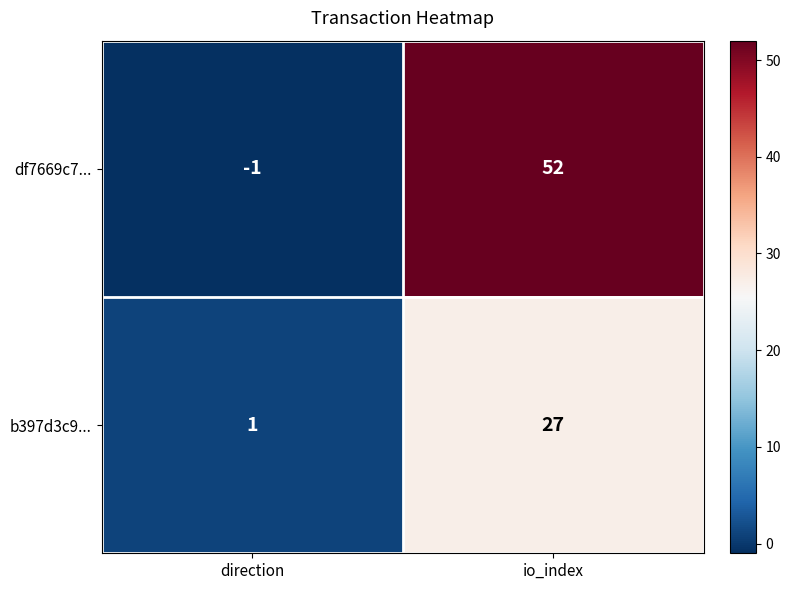

What is the maximum value shown in the chart?

52